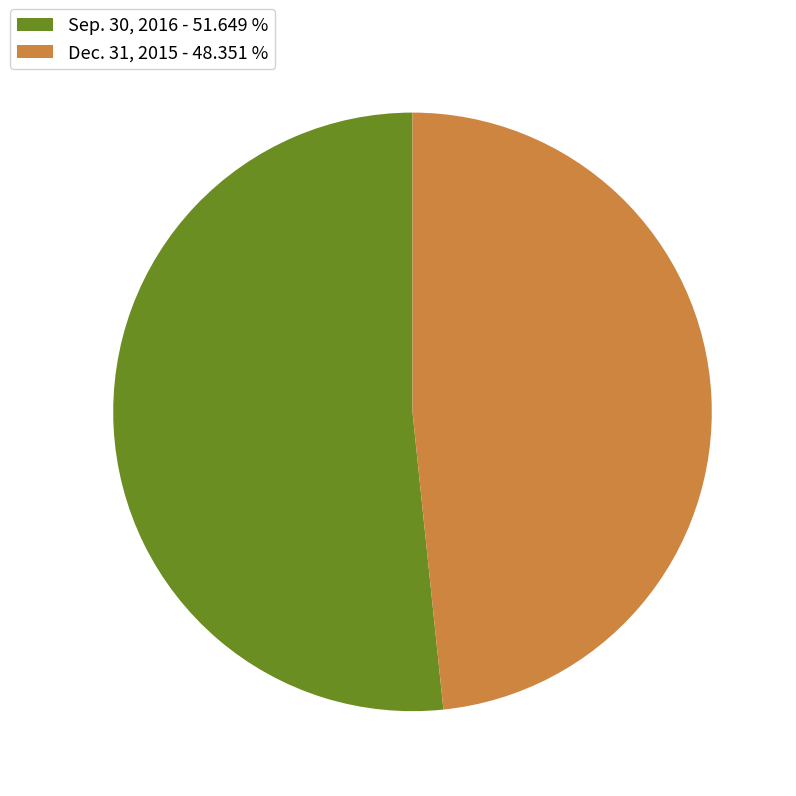

Is it true that Sep. 30, 2016 is 52% of the pie?

True